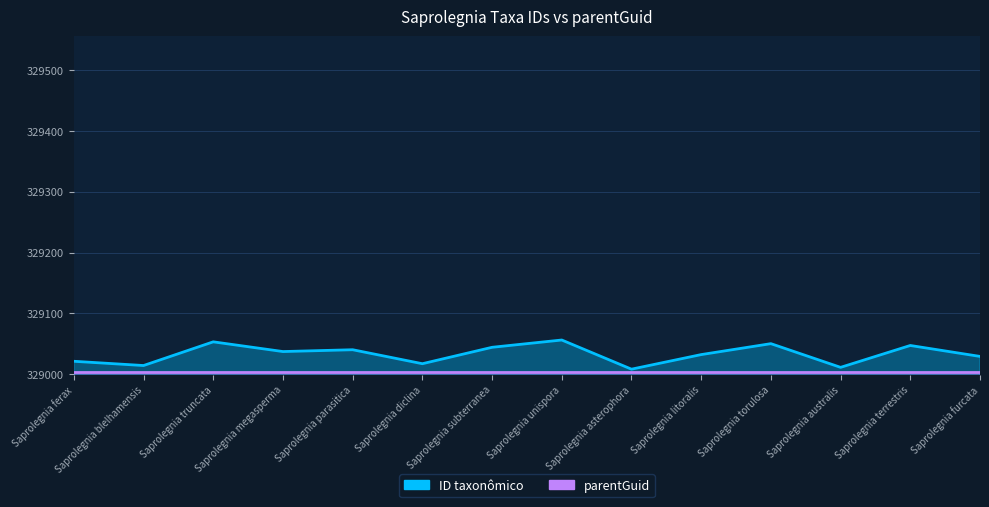

What is the label of the 7th point from the right?

Saprolegnia unispora